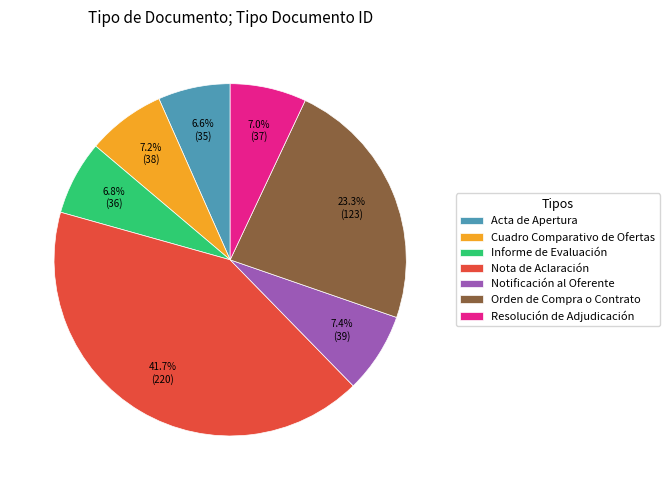

What percentage is the Acta de Apertura slice, to the nearest percent?

7%